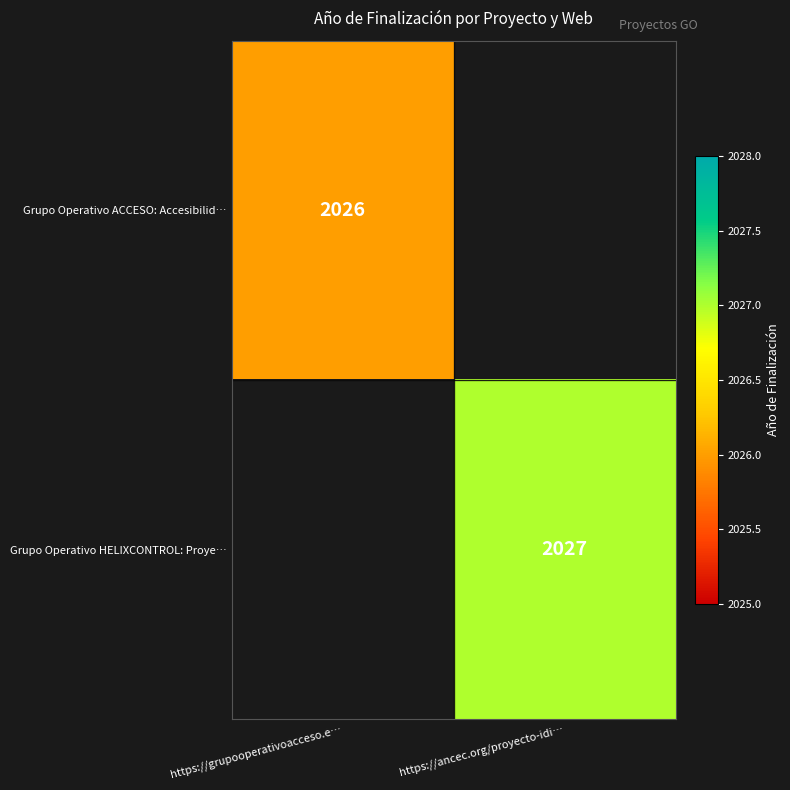

The Grupo Operativo ACCESO: Accesibilid… series shows 2026 at https://grupooperativoacceso.e…. True or false?

True